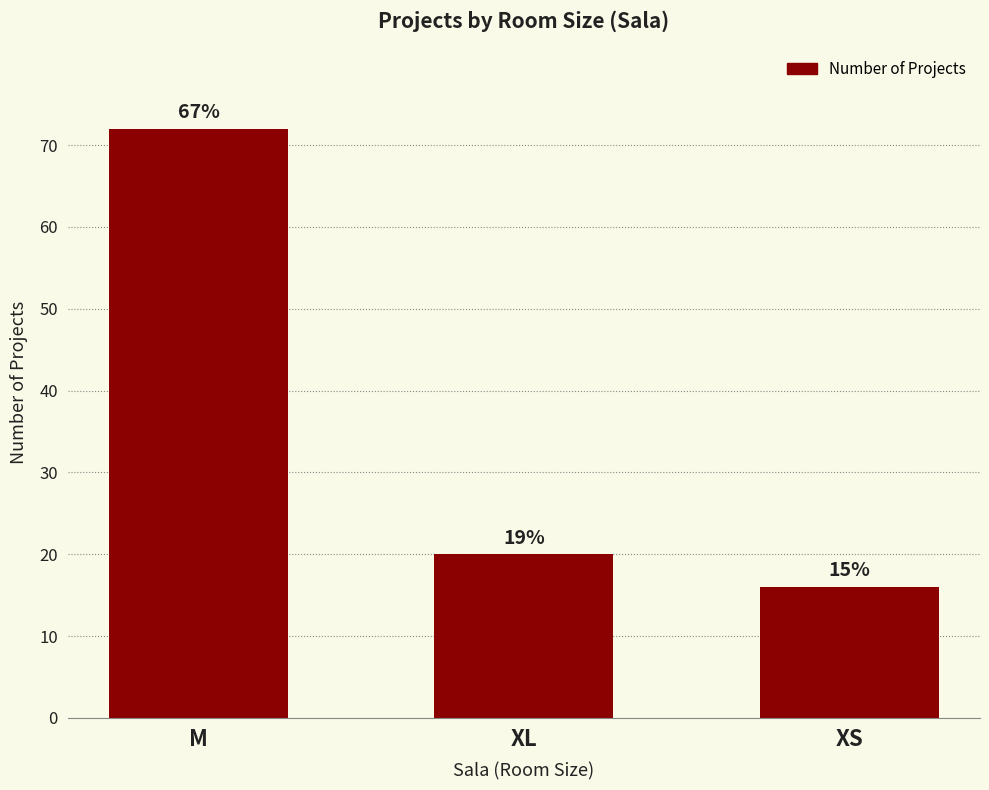

Between XS and M, which is larger?

M